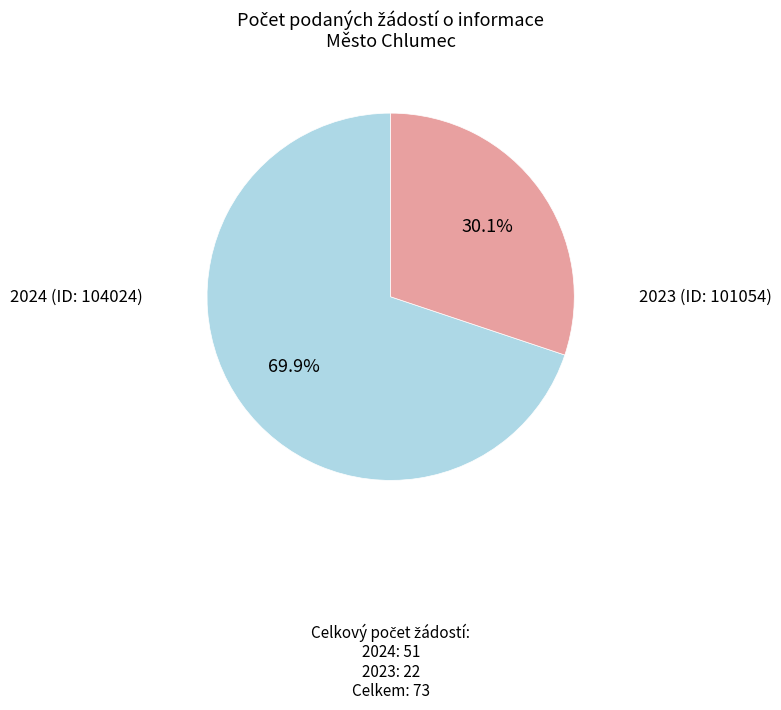

Does any single category account for the majority?

Yes